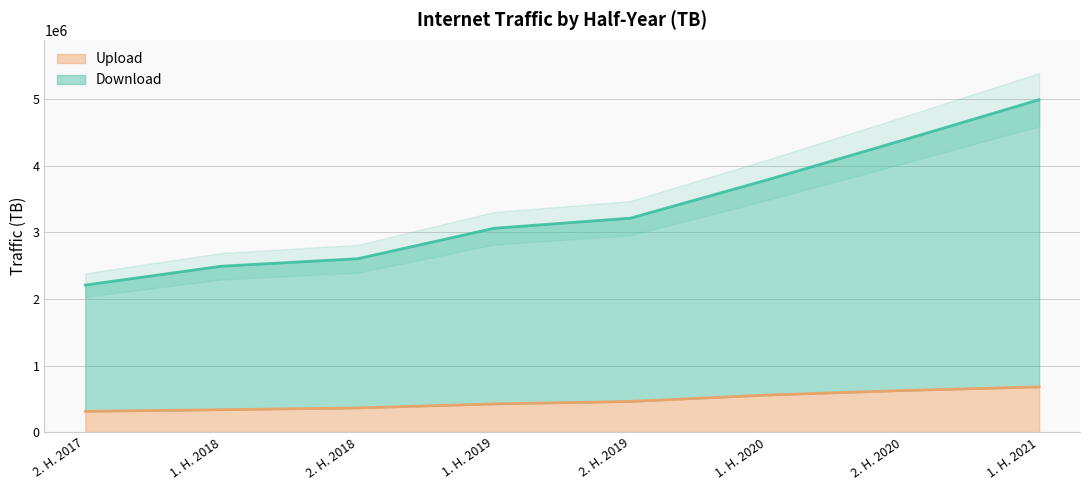

Is the value of Upload at 2. H. 2019 greater than the value of Download at 2. H. 2020?

No